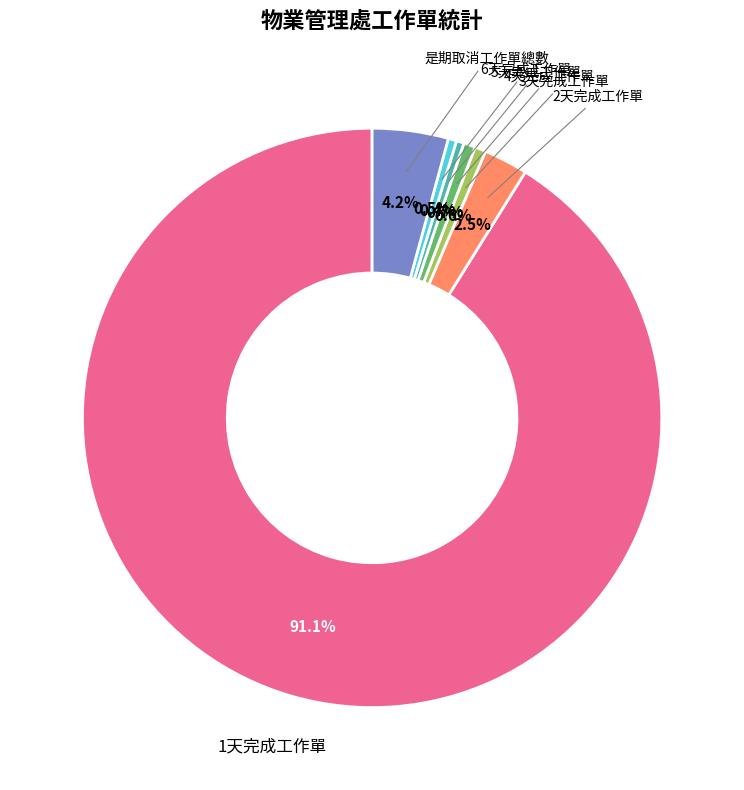

Is there any slice that represents more than half of the pie?

Yes